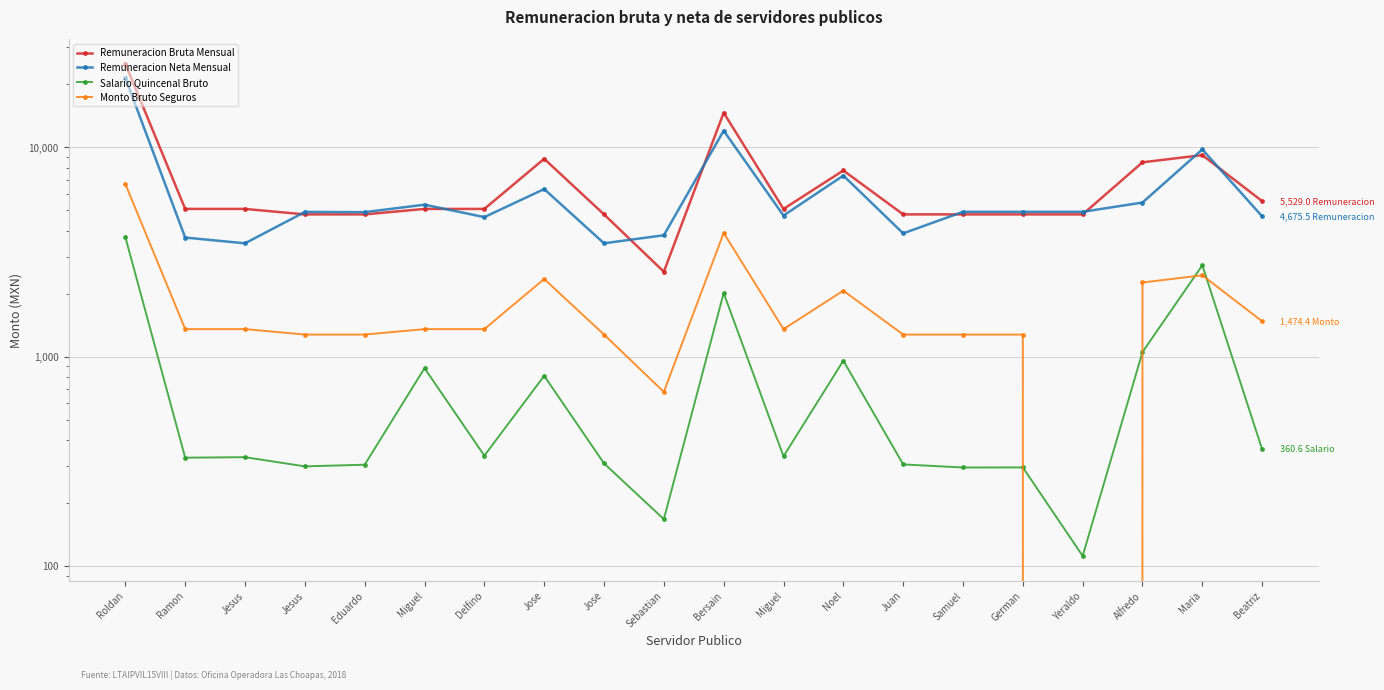

Reading right to left, transcribe all the data shown in this chart.

Remuneracion Bruta Mensual: Beatriz=5529.0	Maria=9174.0	Alfredo=8476.5	Yeraldo=4780.5	German=4780.5	Samuel=4780.5	Juan=4780.5	Noel=7746.9	Miguel=5076.0	Bersain=14619.0	Sebastian=2544.0	Jose=4780.8	Jose=8809.5	Delfino=5076.0	Miguel=5076.0	Eduardo=4780.5	Jesus=4780.5	Jesus=5076.0	Ramon=5076.0	Roldan=25029.3
Remuneracion Neta Mensual: Beatriz=4675.5	Maria=9766.0	Alfredo=5446.0	Yeraldo=4917.4	German=4916.9	Samuel=4917.4	Juan=3879.5	Noel=7325.0	Miguel=4718.6	Bersain=12001.9	Sebastian=3800.8	Jose=3478.6	Jose=6316.1	Delfino=4639.0	Miguel=5318.6	Eduardo=4899.1	Jesus=4910.1	Jesus=3478.2	Ramon=3704.8	Roldan=21429.2
Salario Quincenal Bruto: Beatriz=360.6	Maria=2730.8	Alfredo=1051.8	Yeraldo=111.7	German=295.8	Samuel=295.5	Juan=305.7	Noel=956.7	Miguel=334.1	Bersain=2013.4	Sebastian=167.3	Jose=309.3	Jose=809.9	Delfino=336.6	Miguel=881.0	Eduardo=304.6	Jesus=299.2	Jesus=331.0	Ramon=329.1	Roldan=3722.6
Monto Bruto Seguros: Beatriz=1474.4	Maria=2446.4	Alfredo=2260.4	Yeraldo=0.0	German=1274.8	Samuel=1274.8	Juan=1274.8	Noel=2065.8	Miguel=1353.6	Bersain=3898.4	Sebastian=678.4	Jose=1274.8	Jose=2349.2	Delfino=1353.6	Miguel=1353.6	Eduardo=1274.8	Jesus=1274.8	Jesus=1353.6	Ramon=1353.6	Roldan=6674.5